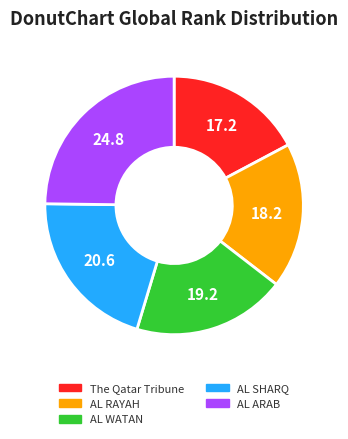

Count the number of slices in the pie.

5